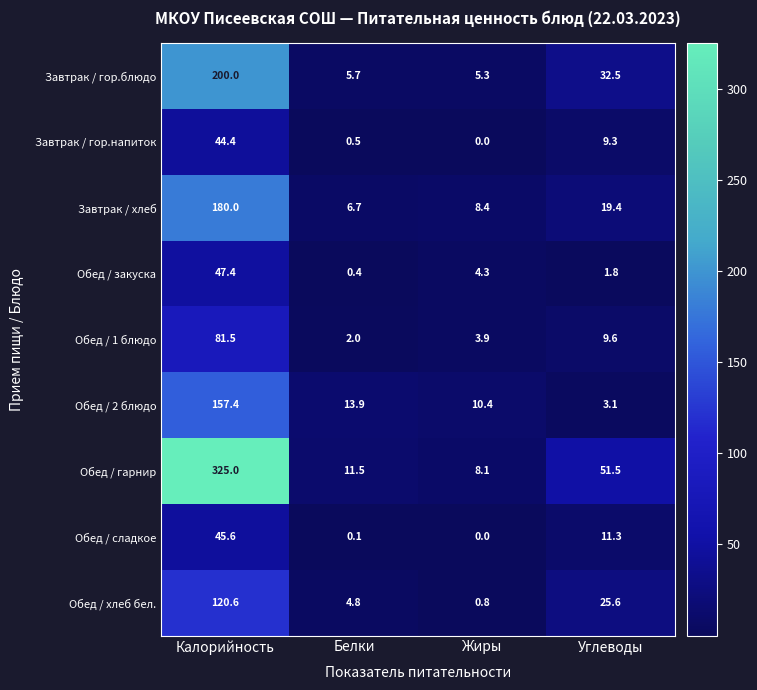

Which series has the widest spread of values?

Обед / гарнир